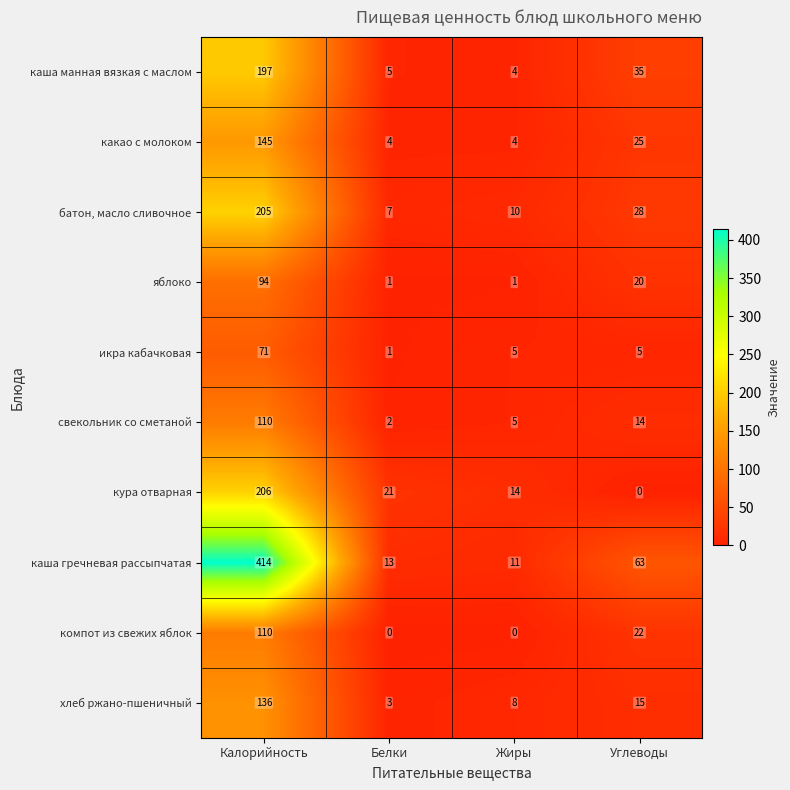

What is the total value across all series at Углеводы?

227